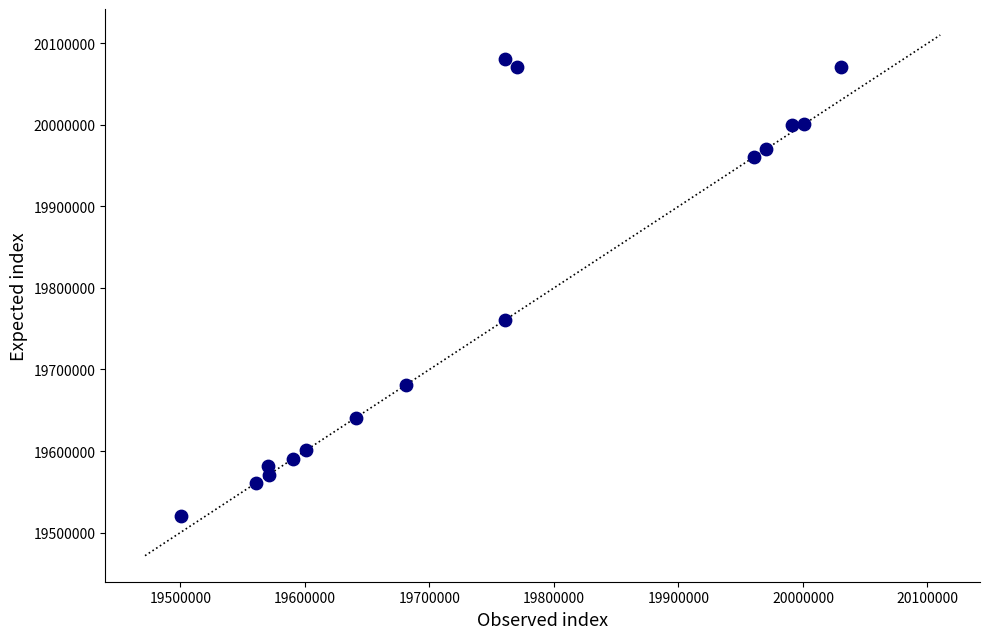

What is the range of X values (max minus min)?

529683